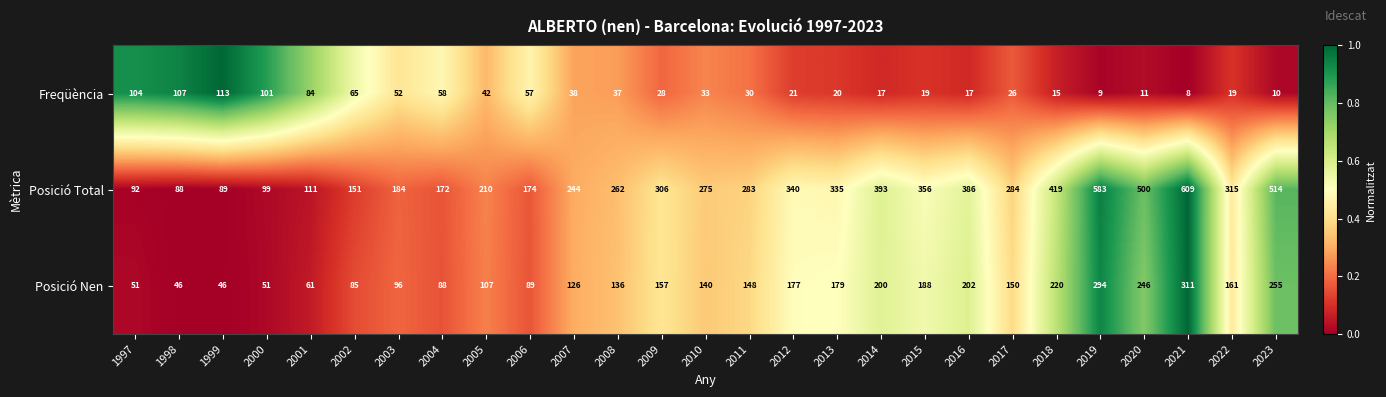

How many distinct data groups are displayed?

3